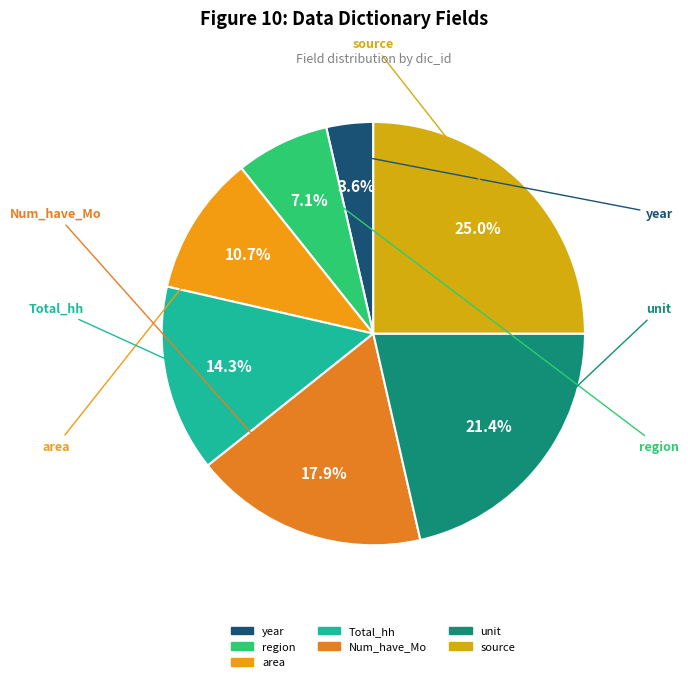

Which slice is the largest?

source